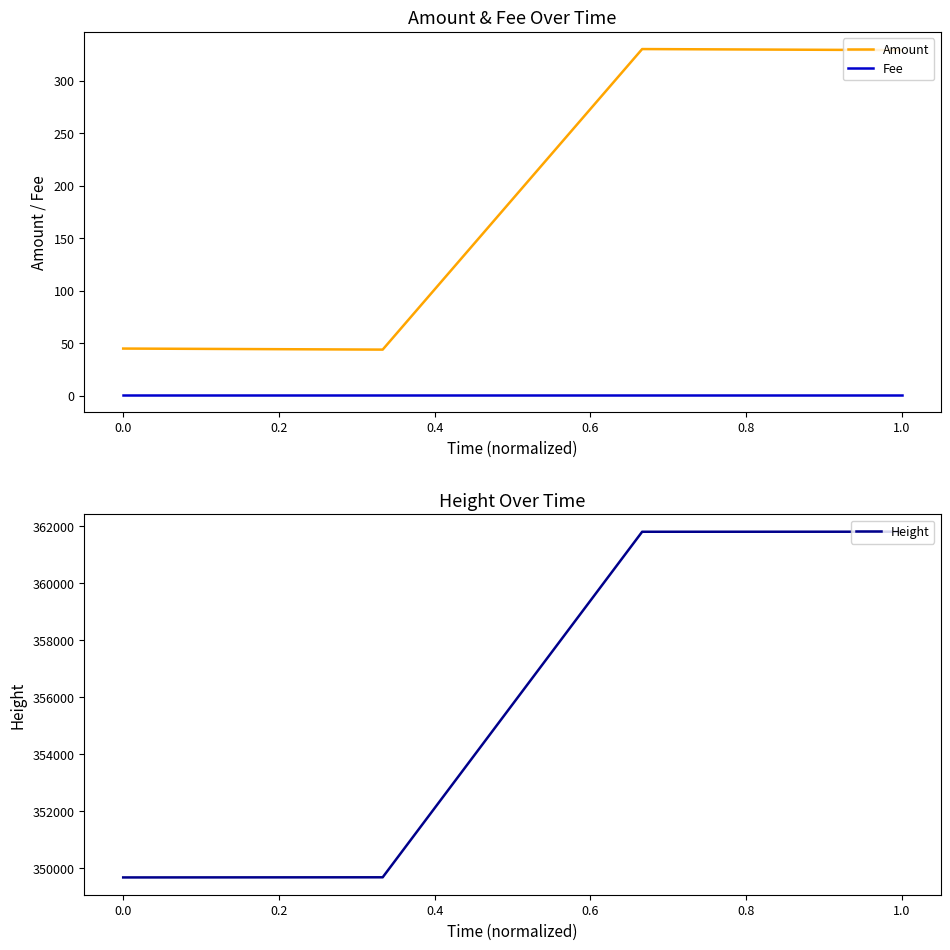

True or false: Height has more than 2 points higher than both neighbors.

False